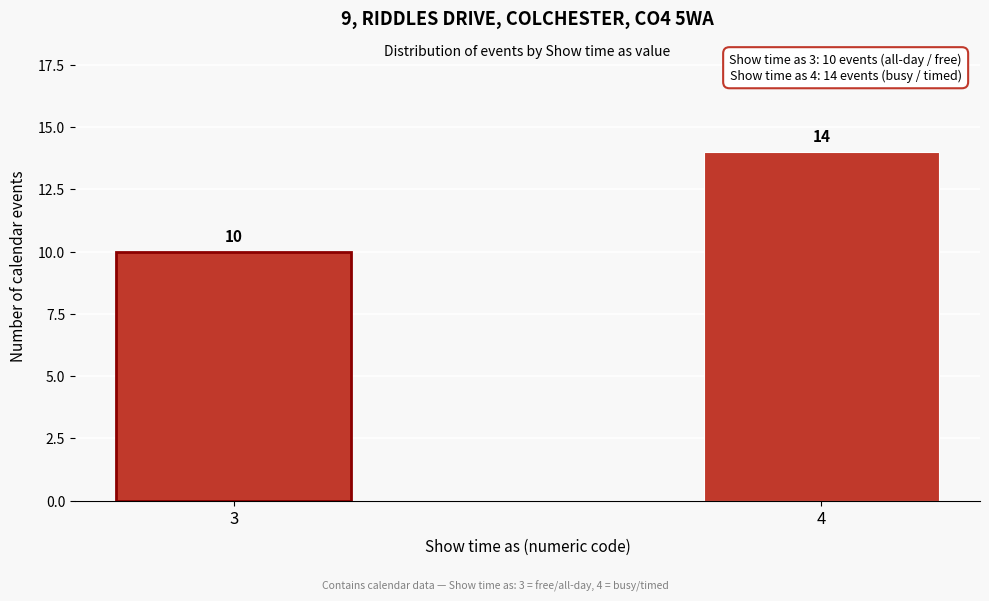

Reading left to right, what are all the values shown in this chart?

10	14